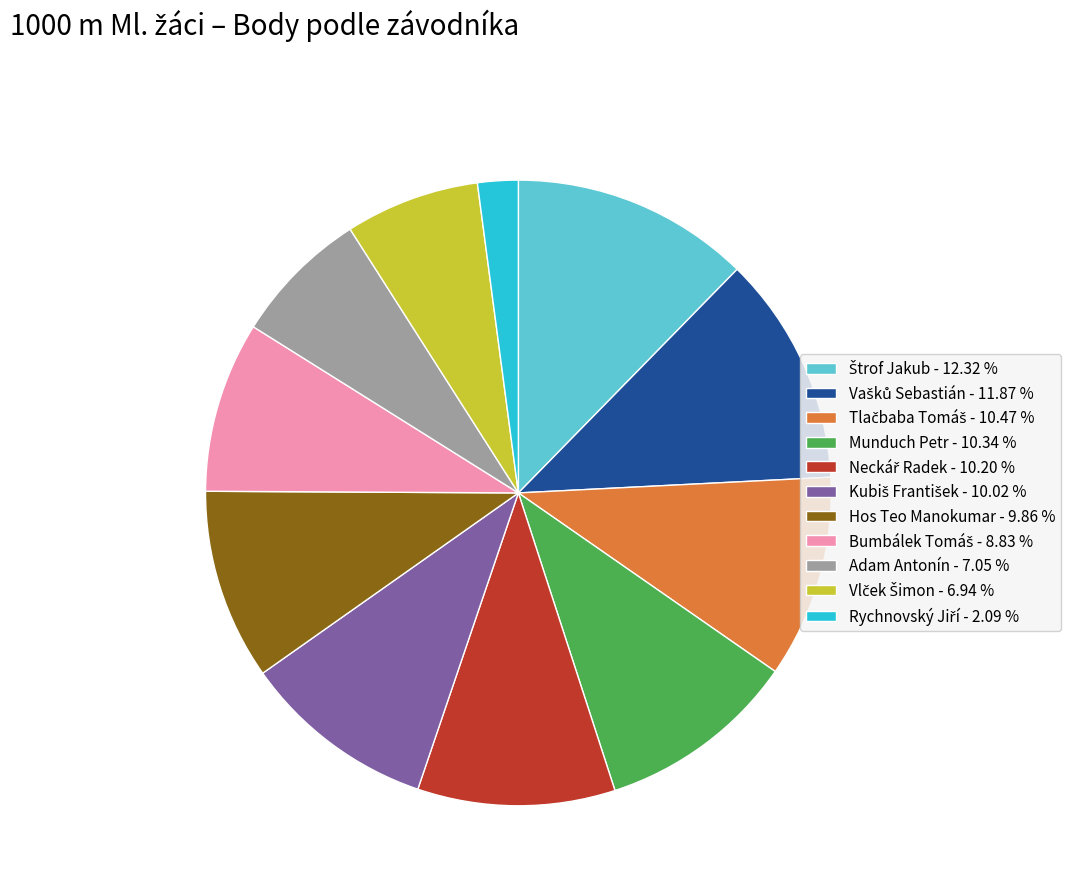

Is there any slice that represents more than half of the pie?

No